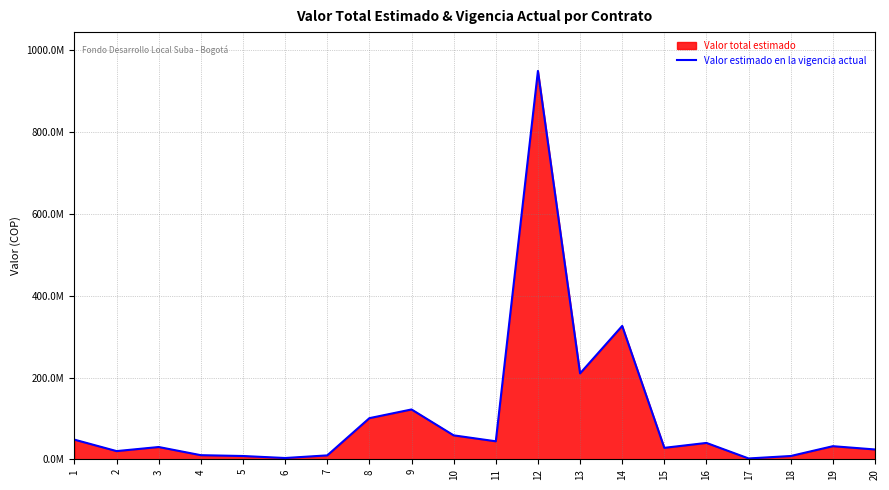

How many values are below 32000000?

10